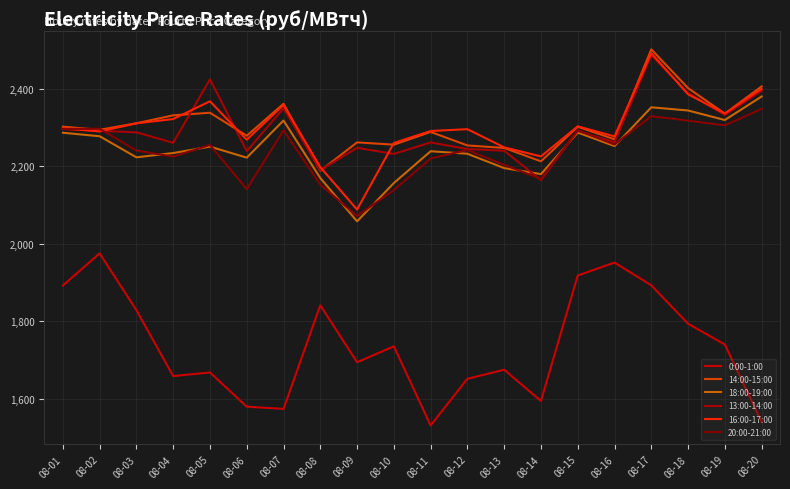

How many lines are shown in the chart?

6